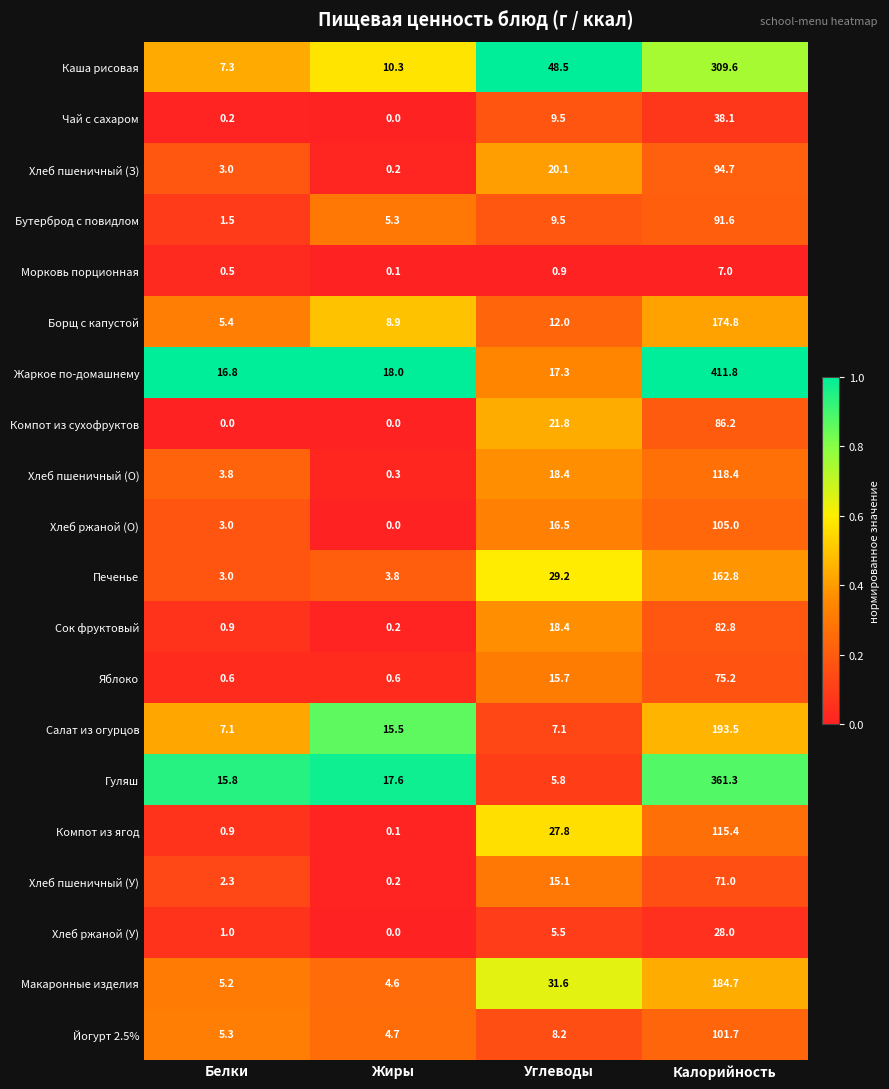

What is the maximum value shown in the chart?

411.8